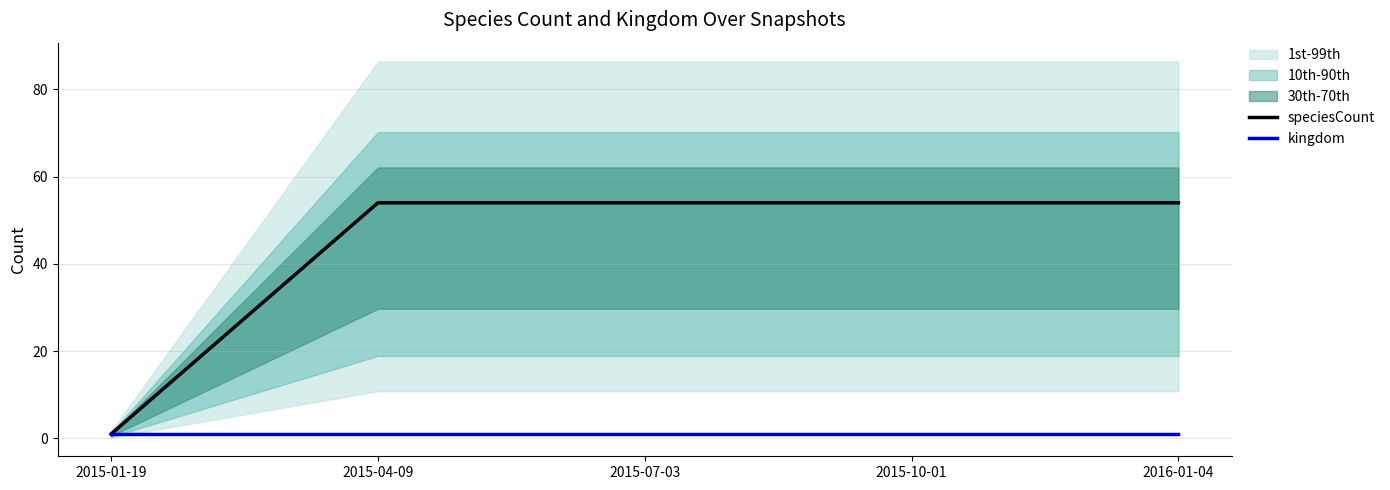

At how many categories does at least one series exceed 40?

4